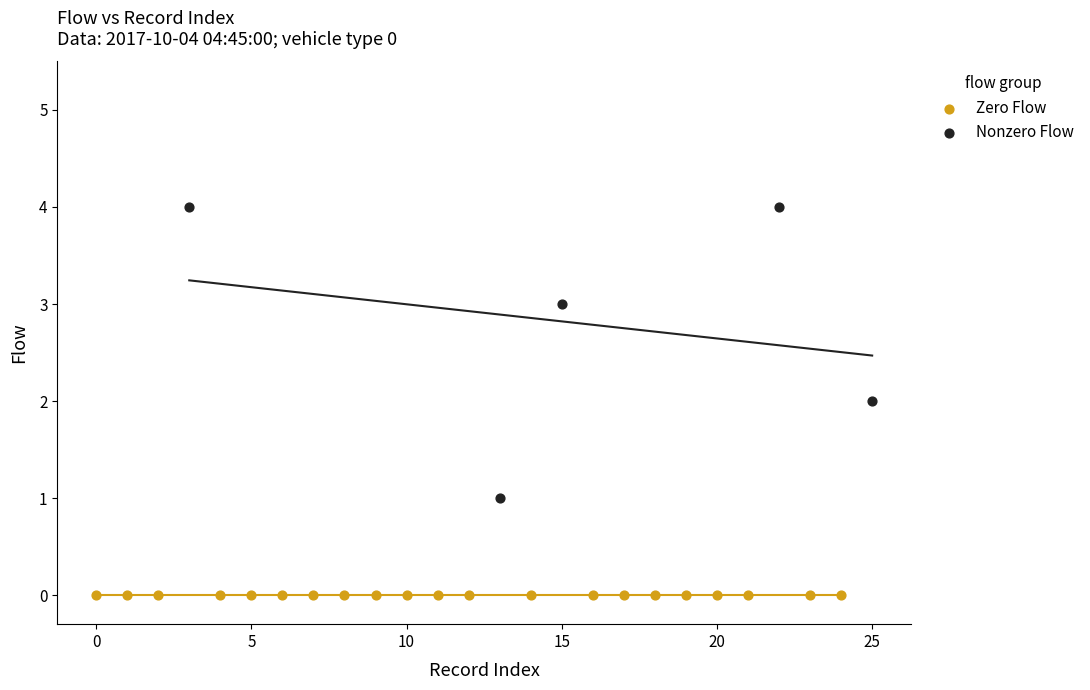

Which series reaches the maximum Y coordinate?

Nonzero Flow